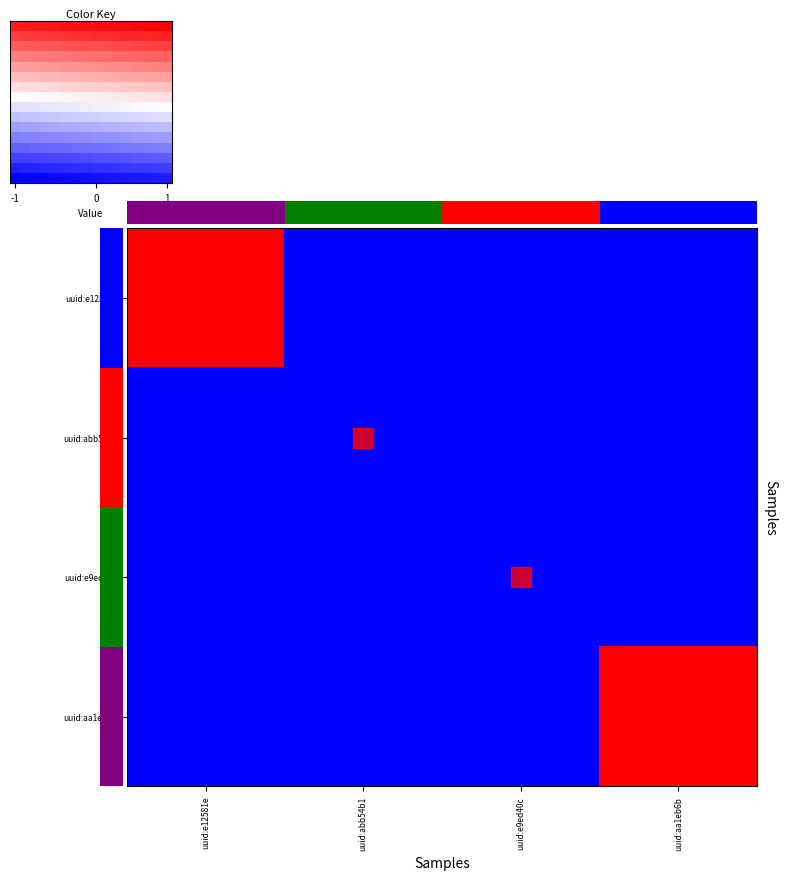

Is the value of uuid:aa1eb6b1 at uuid:e9ed40c greater than the value of uuid:e12581e9 at uuid:e9ed40c?

No